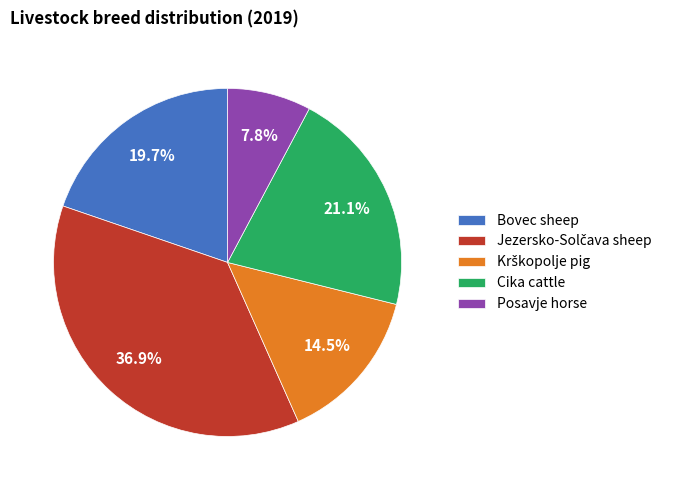

What is the smallest slice in the pie chart?

Posavje horse